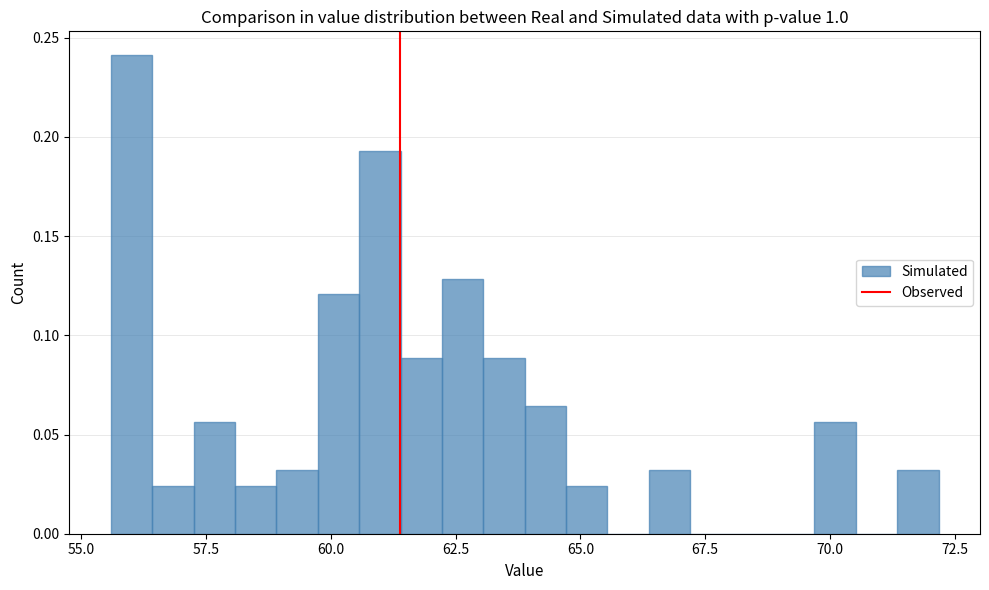

Read against the x-axis, roughly where is the centre of the tallest bar?

56.0